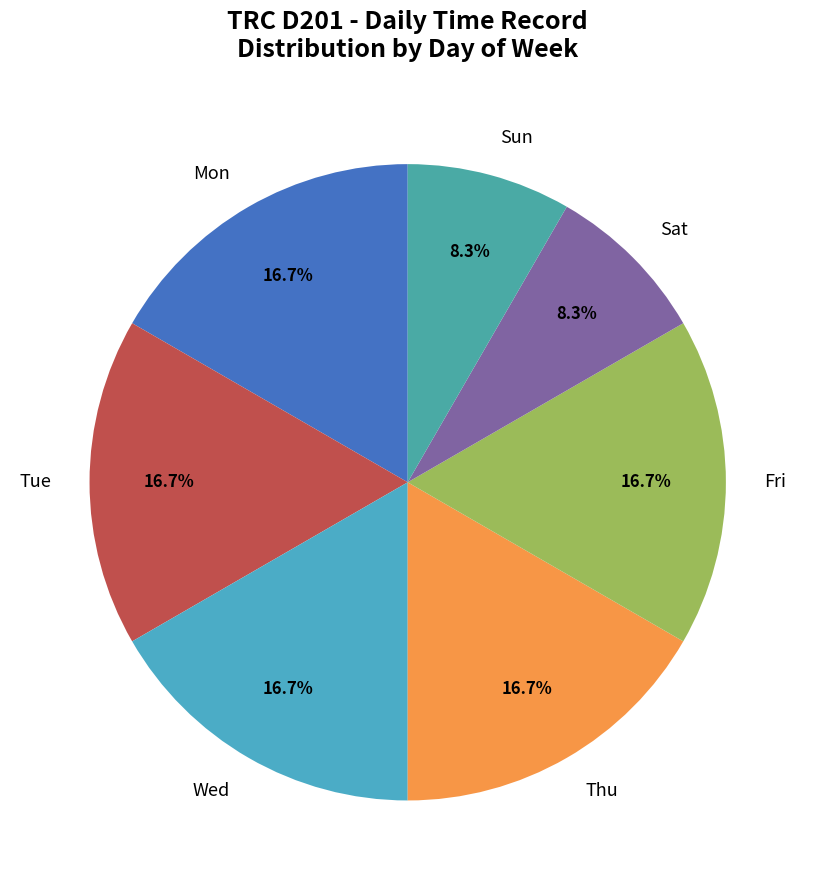

Combined, do Tue and Sun account for over 50%?

No